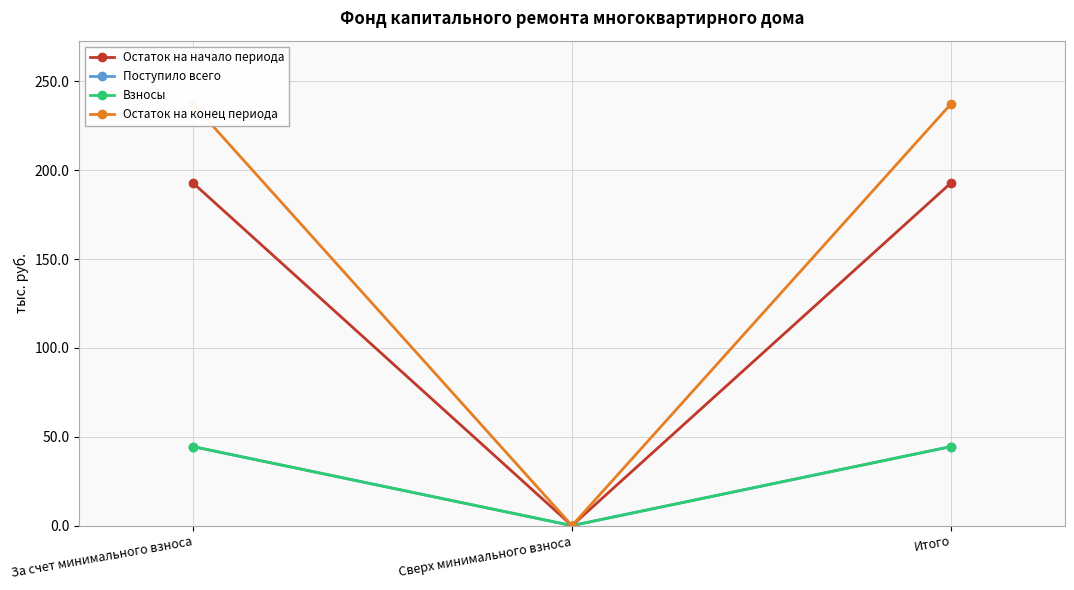

What is the label of the 1st point from the left?

За счет минимального взноса